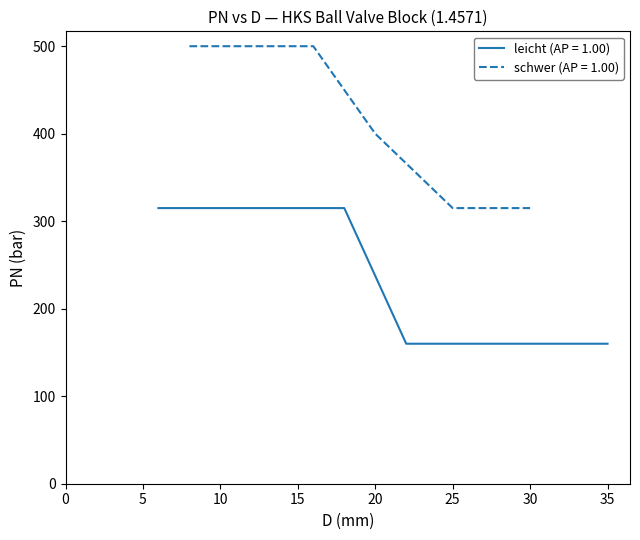

List the series in order of their overall mean, highest first.

schwer, leicht